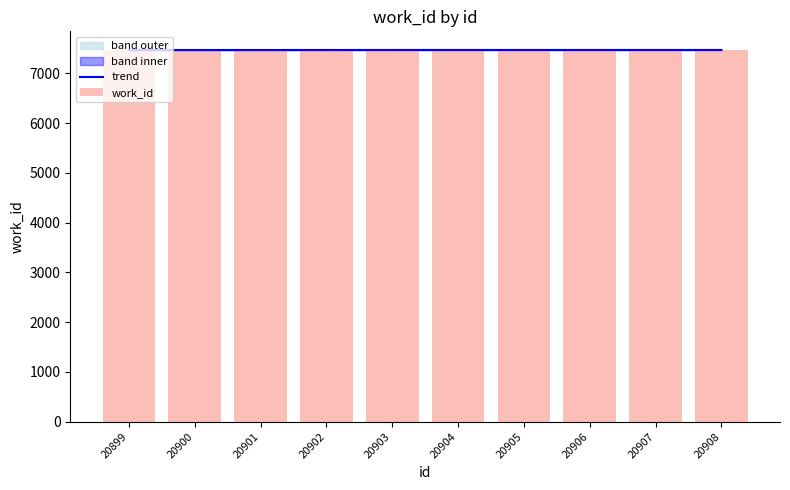

What are all the series names shown in the legend?

trend, work_id